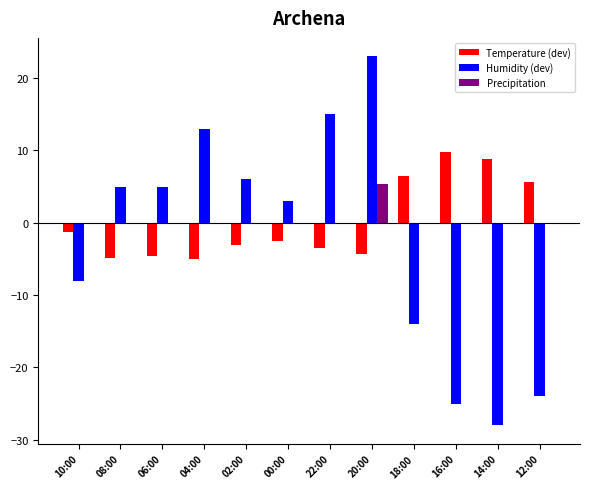

What is the sum of the Temperature (dev) values at 00:00 and 10:00?

-3.8